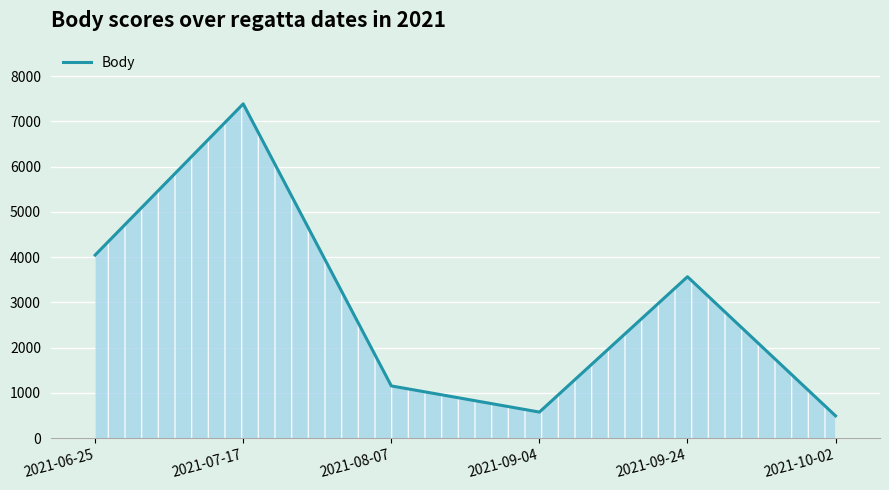

What is the difference between the maximum and minimum values?

6893